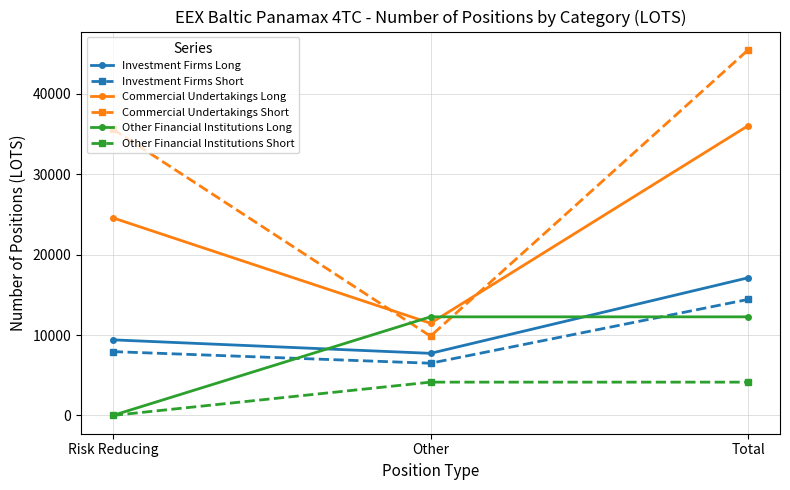

Which series has the largest total across all categories?

Commercial Undertakings Short